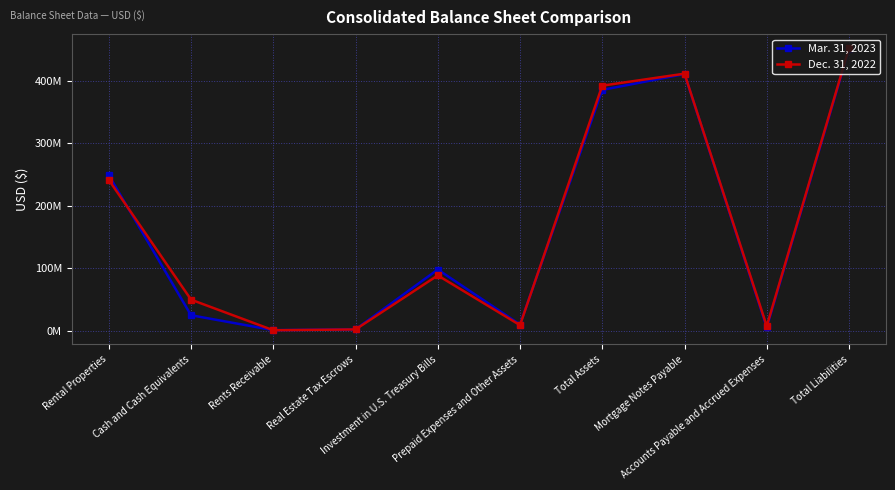

What are all the series names shown in the legend?

Mar. 31, 2023, Dec. 31, 2022